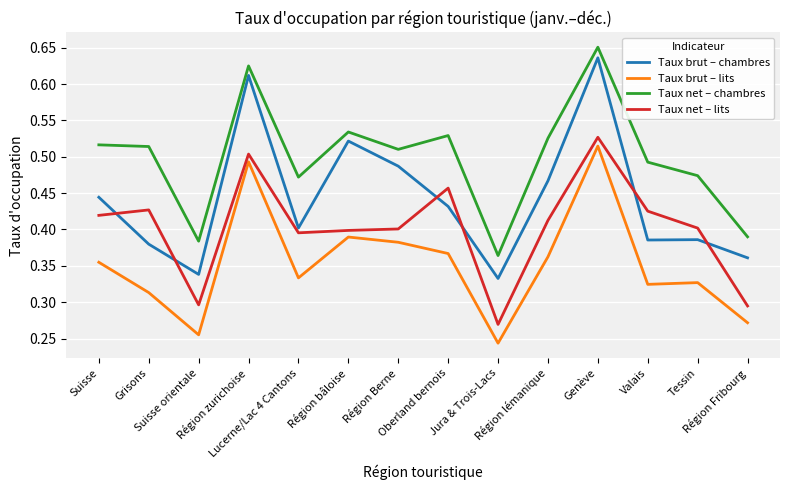

At how many categories does at least one series exceed 0?

14